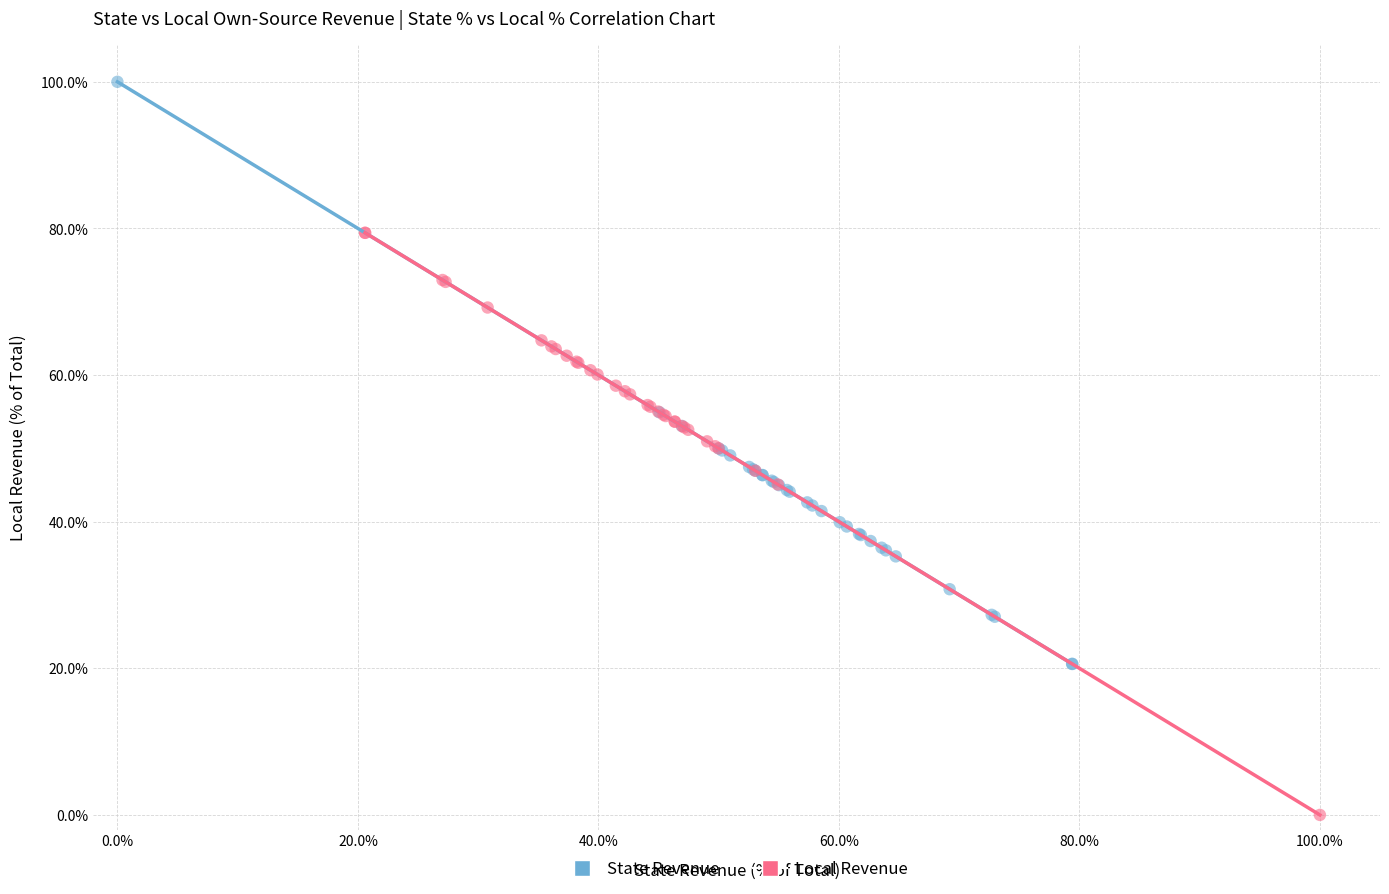

Which series contains the highest Y value?

State Revenue